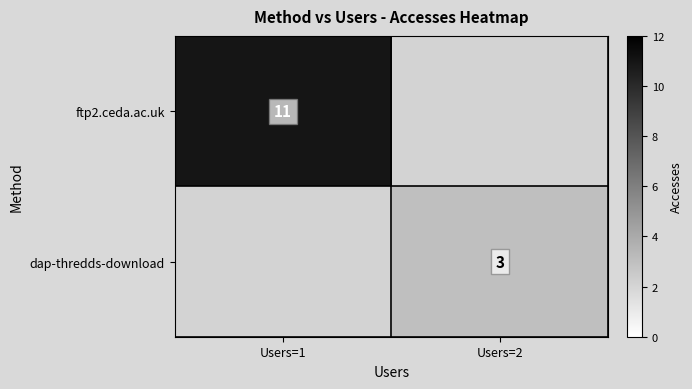

The dap-thredds-download series shows 3 at Users=2. True or false?

True